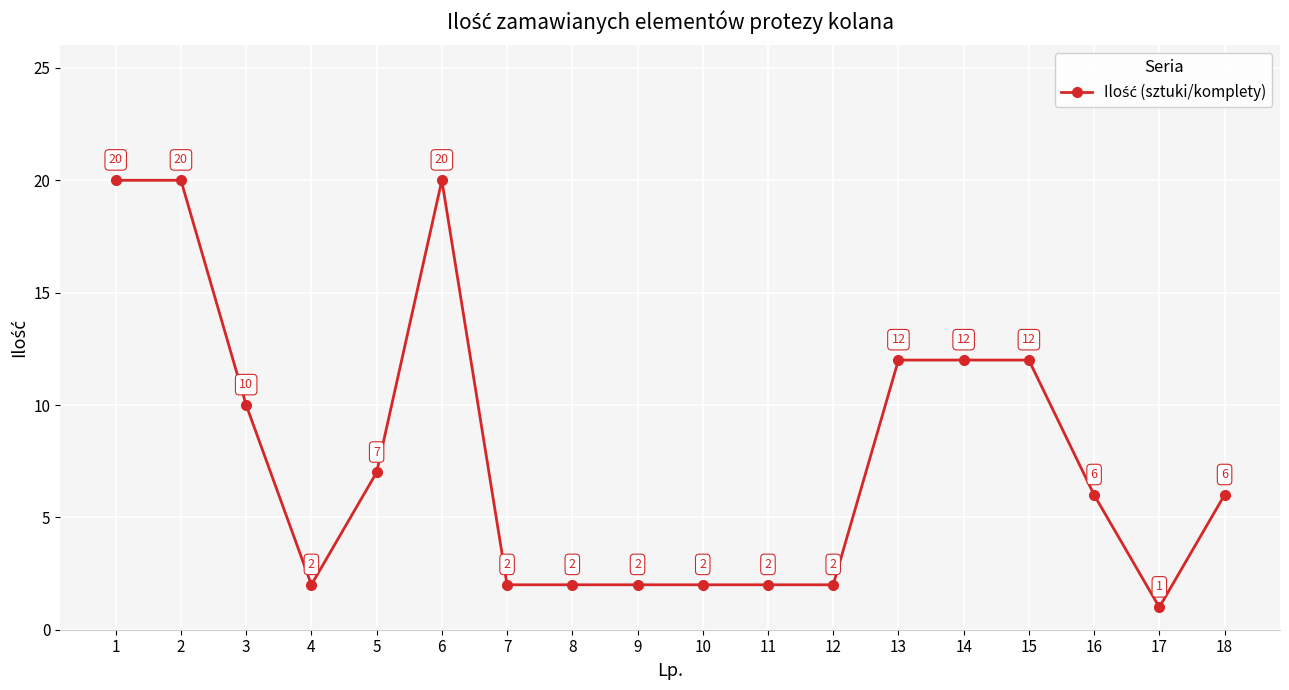

Reading left to right, transcribe all the data shown in this chart.

20	20	10	2	7	20	2	2	2	2	2	2	12	12	12	6	1	6